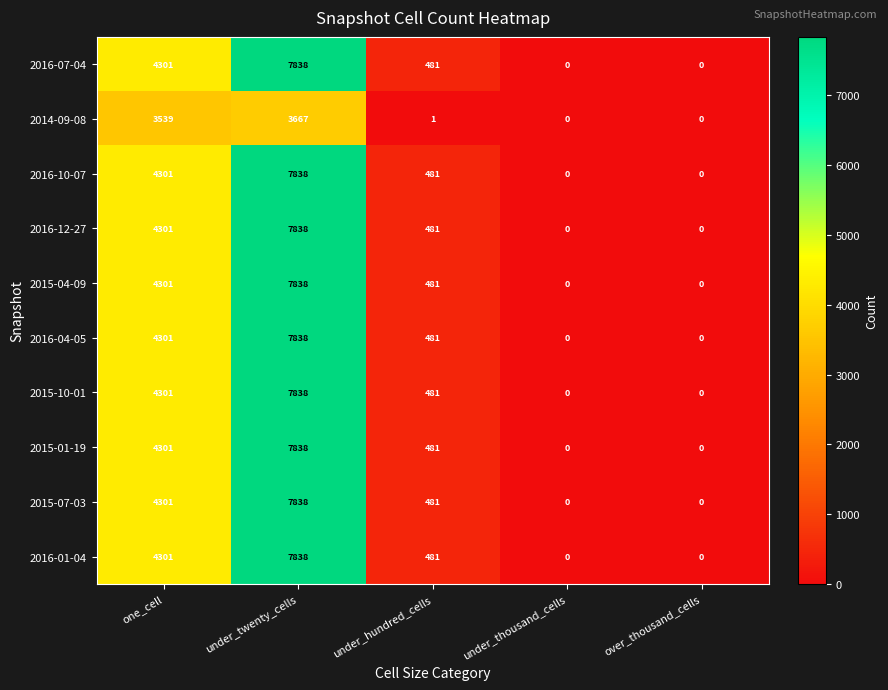

What is the sum of the 2016-01-04 values at under_twenty_cells and under_thousand_cells?

7838